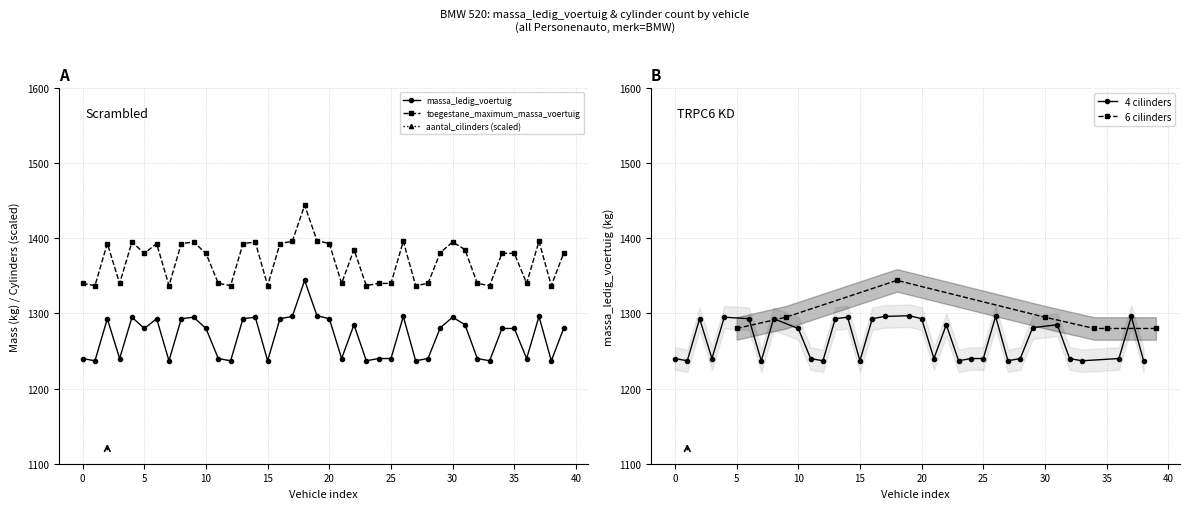

How many lines are shown in the chart?

3